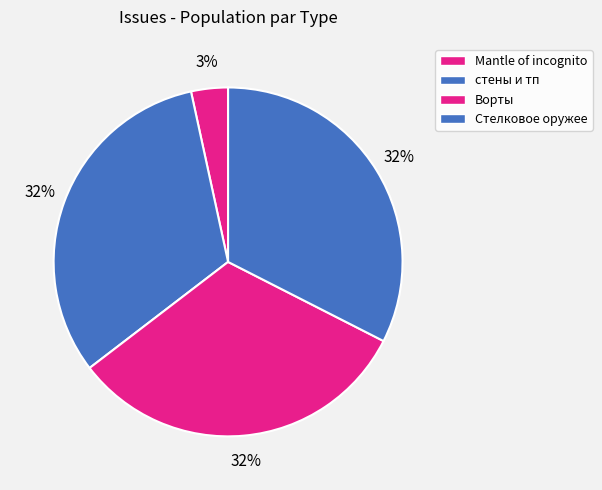

How many segments does this pie chart have?

4